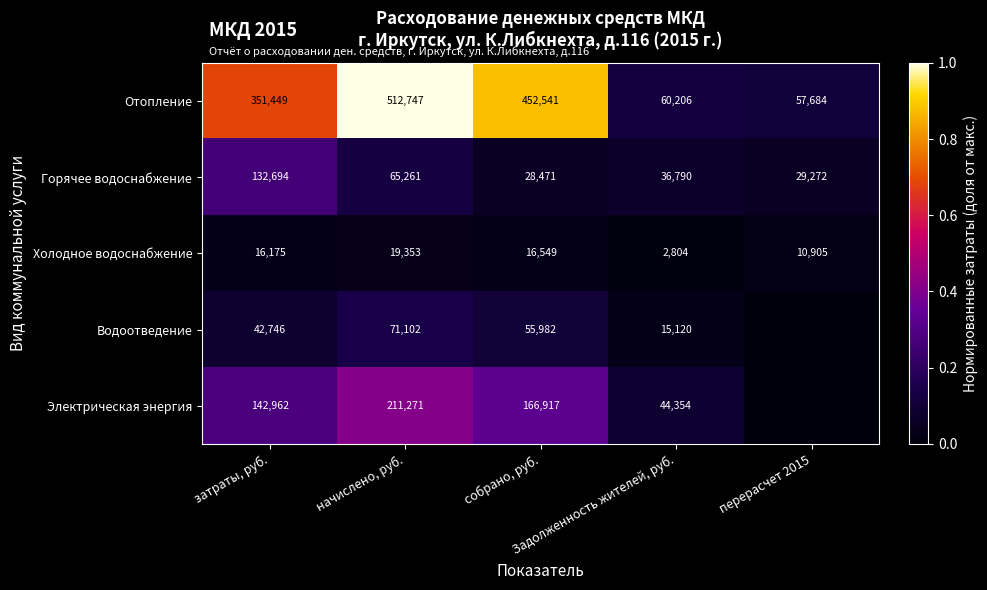

What is the sum of all Горячее водоснабжение values?

292488